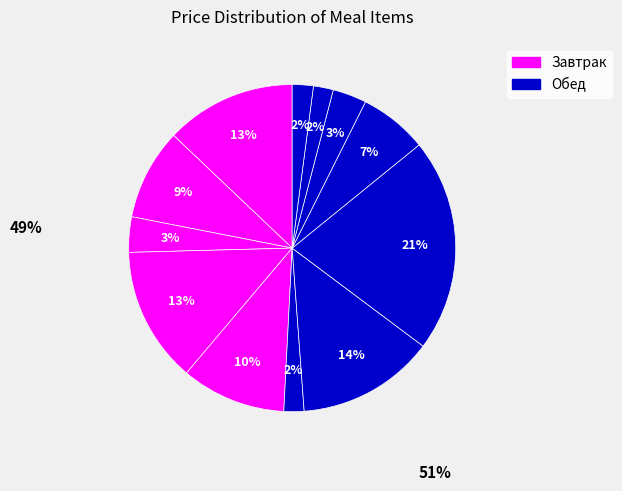

How many segments does this pie chart have?

12